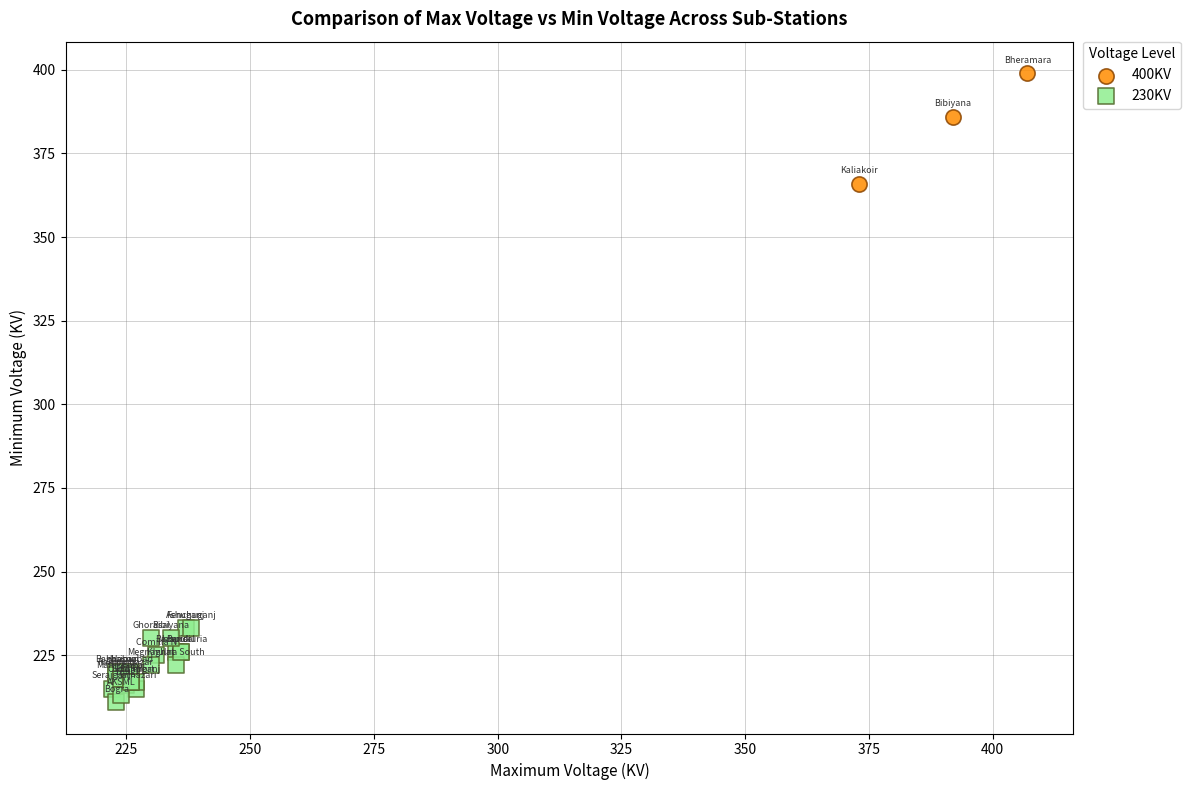

Which series contains the lowest Y value?

230KV